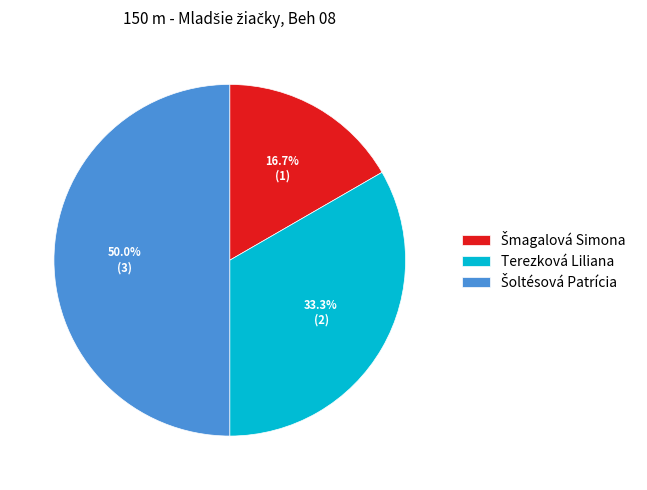

Which slice is the smallest?

Šmagalová Simona